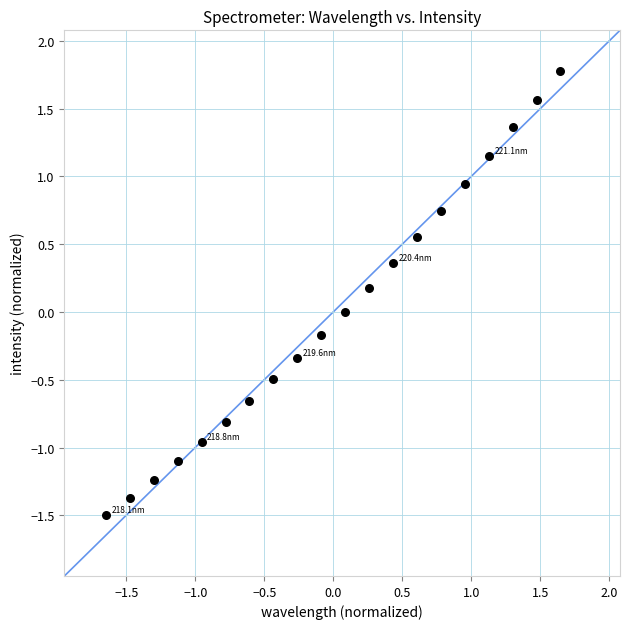

What is the range of X values (max minus min)?

3.3